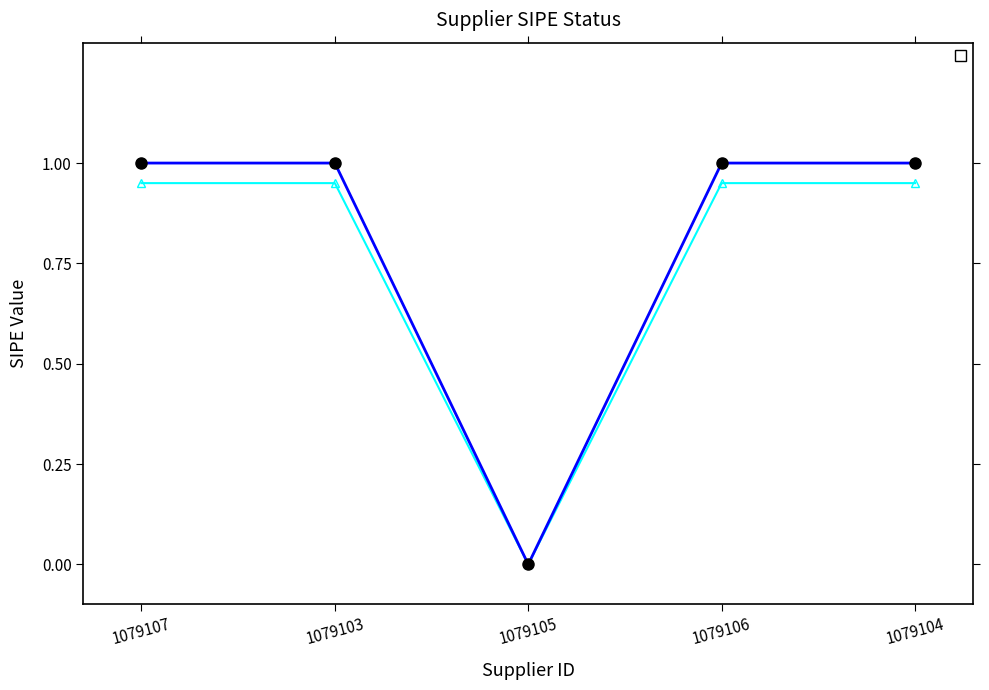

What is the greatest value displayed?

1